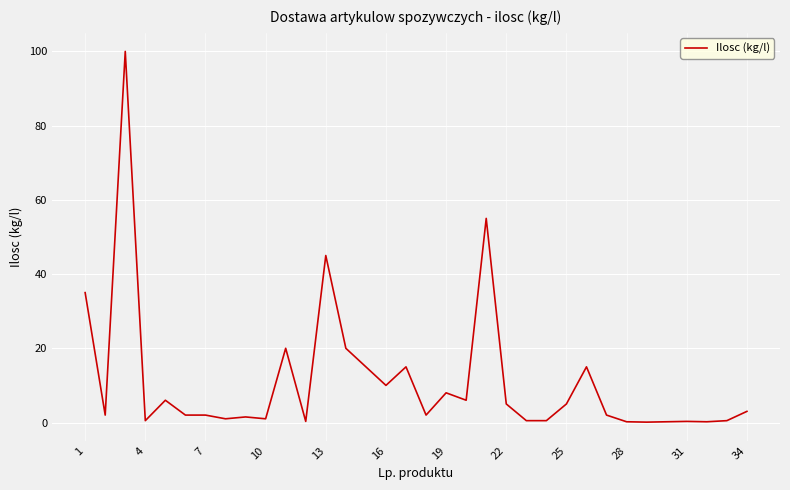

What is the difference between the maximum and minimum values?

99.9